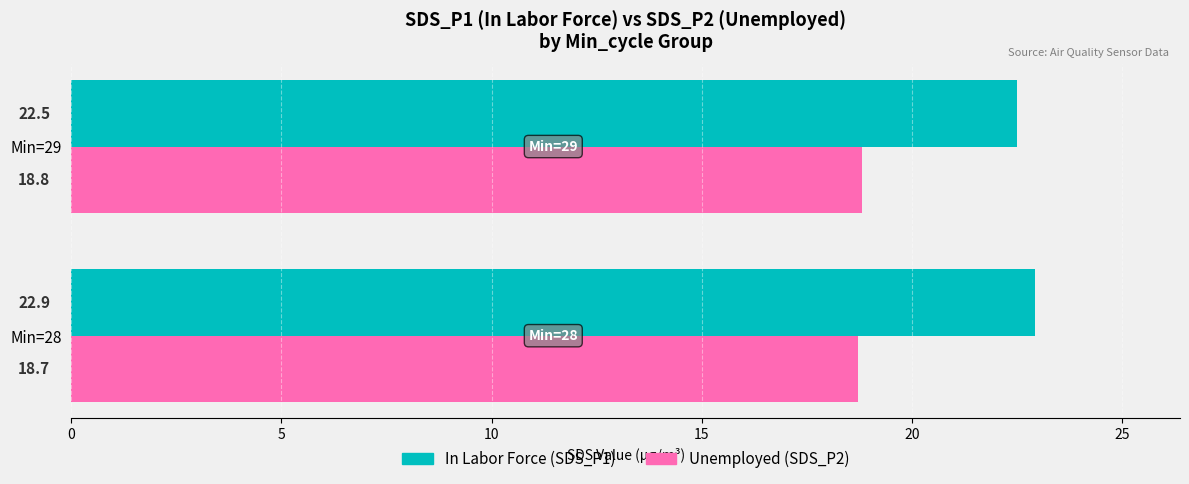

At which category is the sum across all series the highest?

Min=28